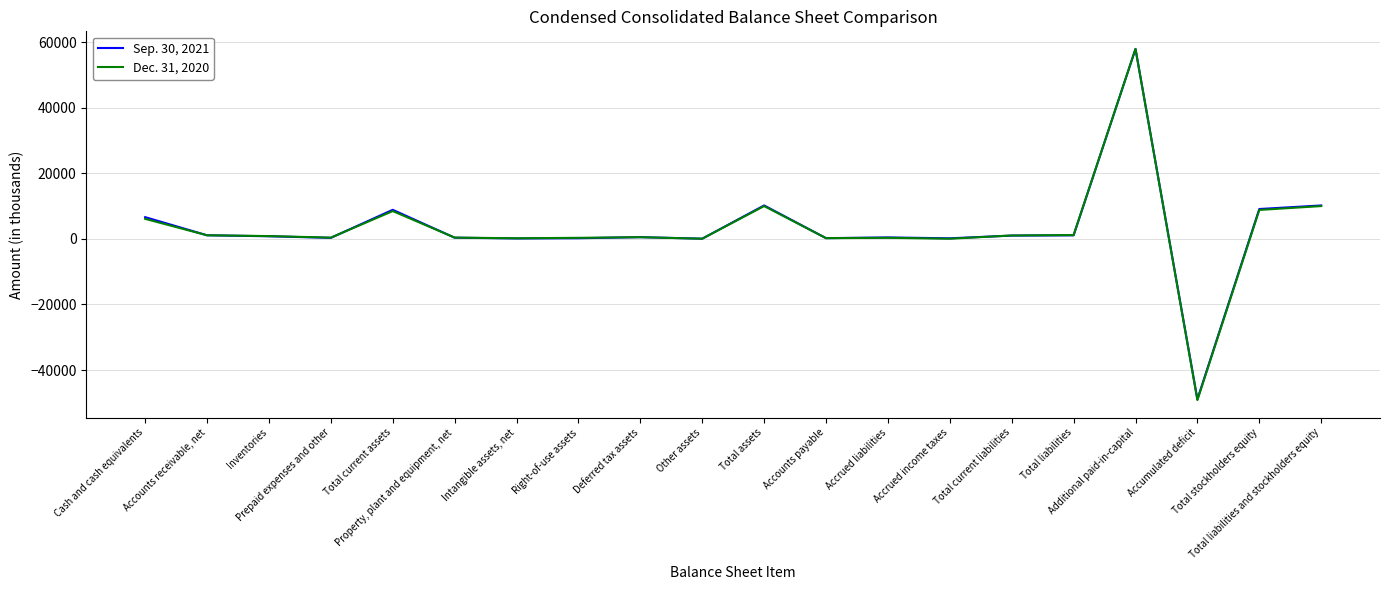

What is the maximum value shown in the chart?

57986